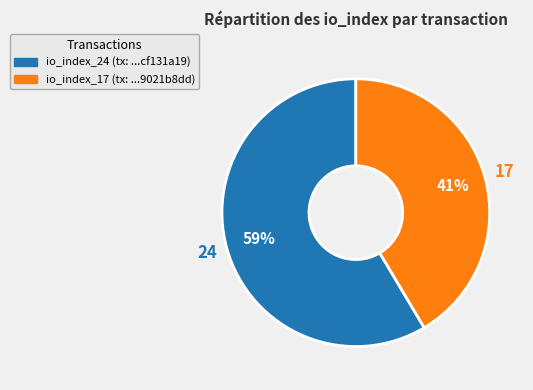

To the nearest percent, what is the combined percentage of io_index_24 and io_index_17?

100%